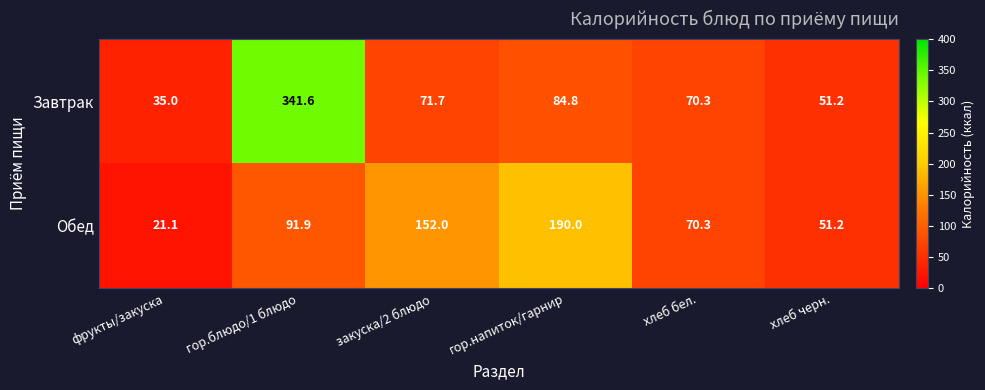

What is the difference between the second highest and minimum values in the Обед series?

130.9